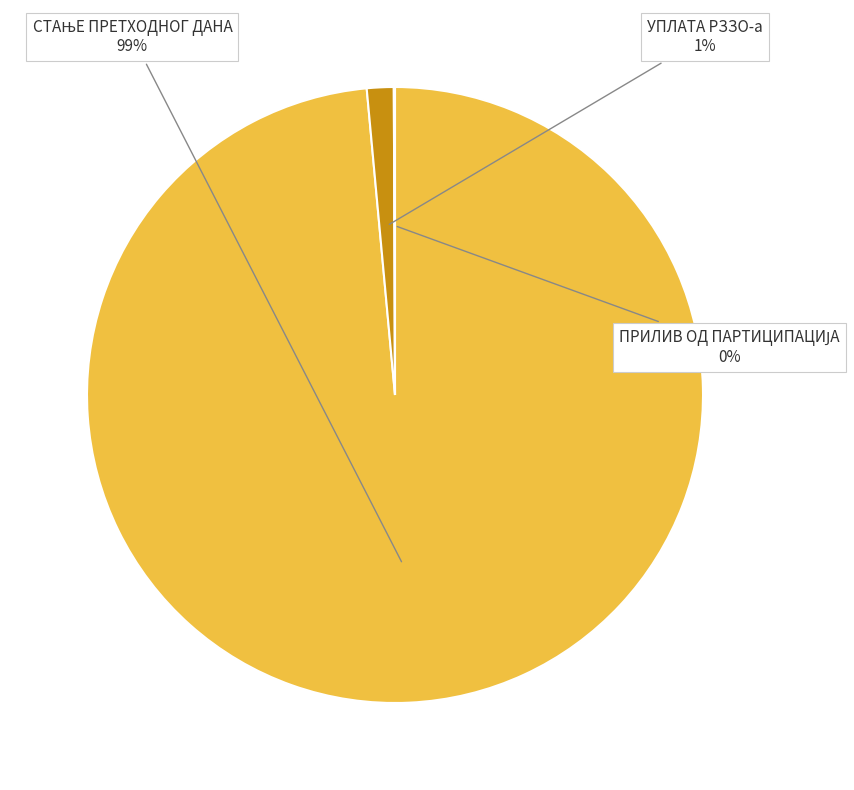

Is it true that УПЛАТА РЗЗО-а is 11% of the pie?

False